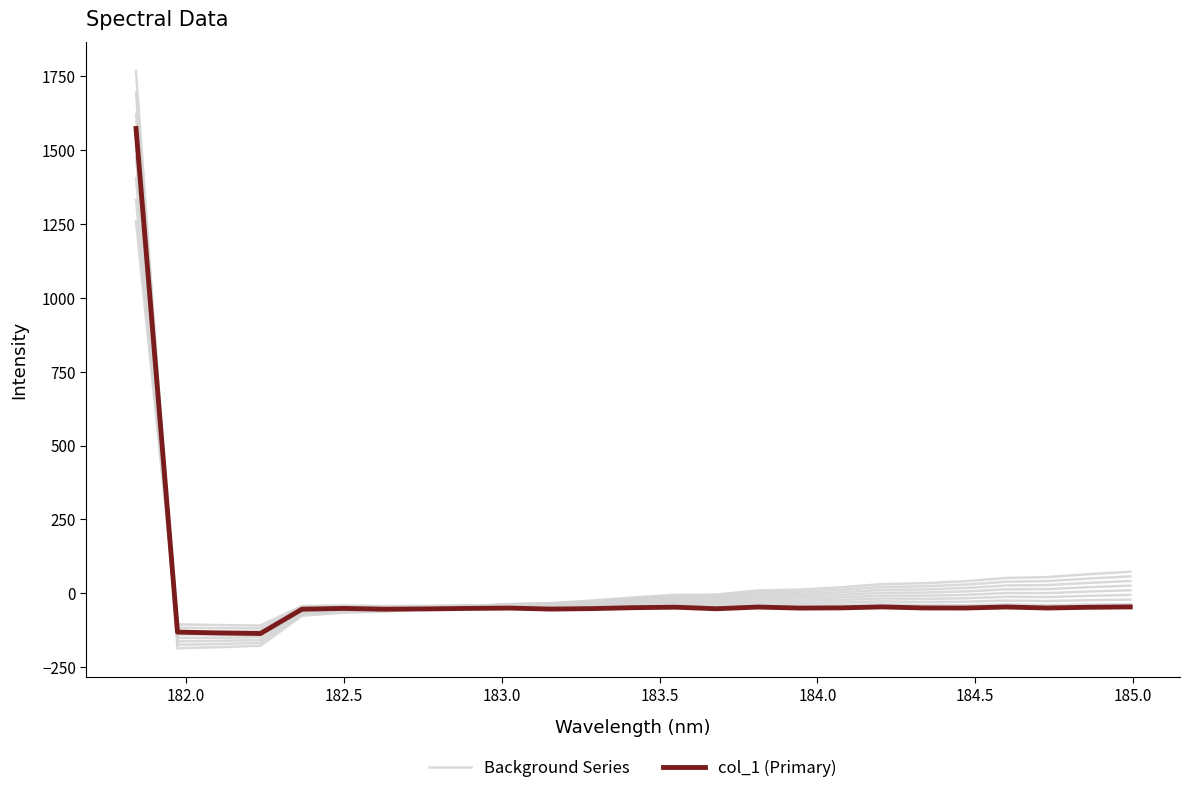

Does the chart have visible grid lines?

No